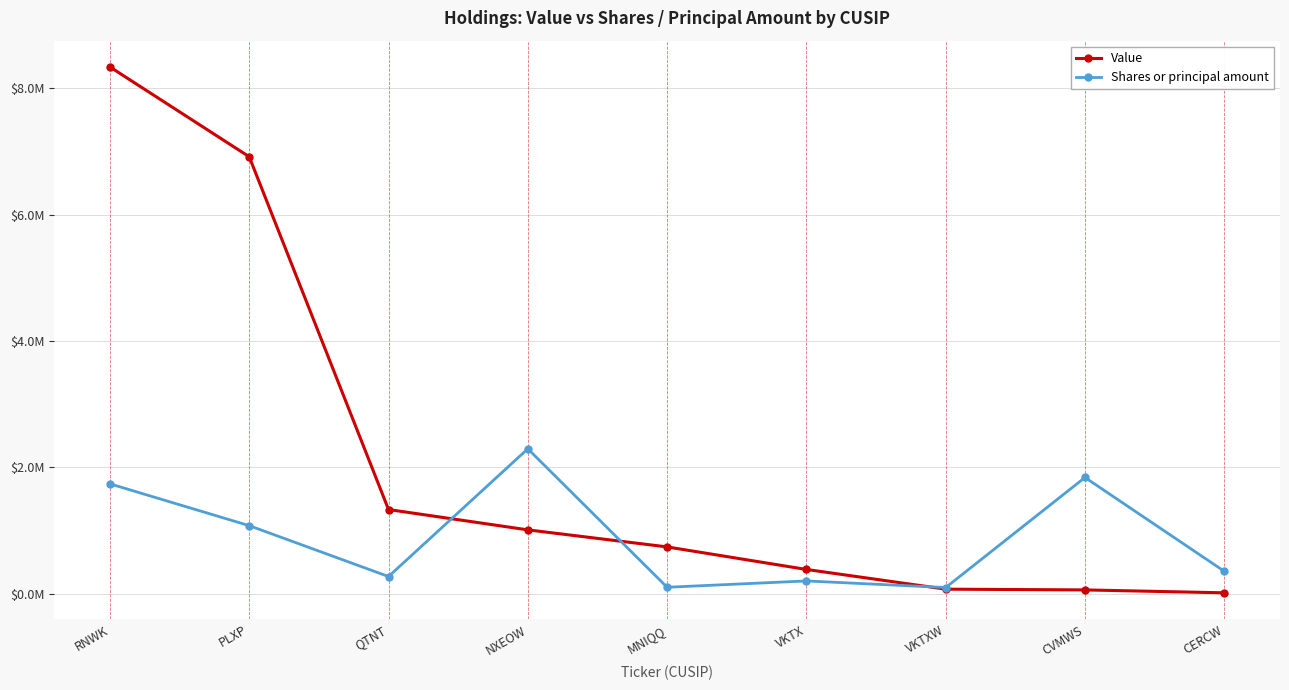

Where do Shares or principal amount and Value first cross each other?

QTNT and NXEOW